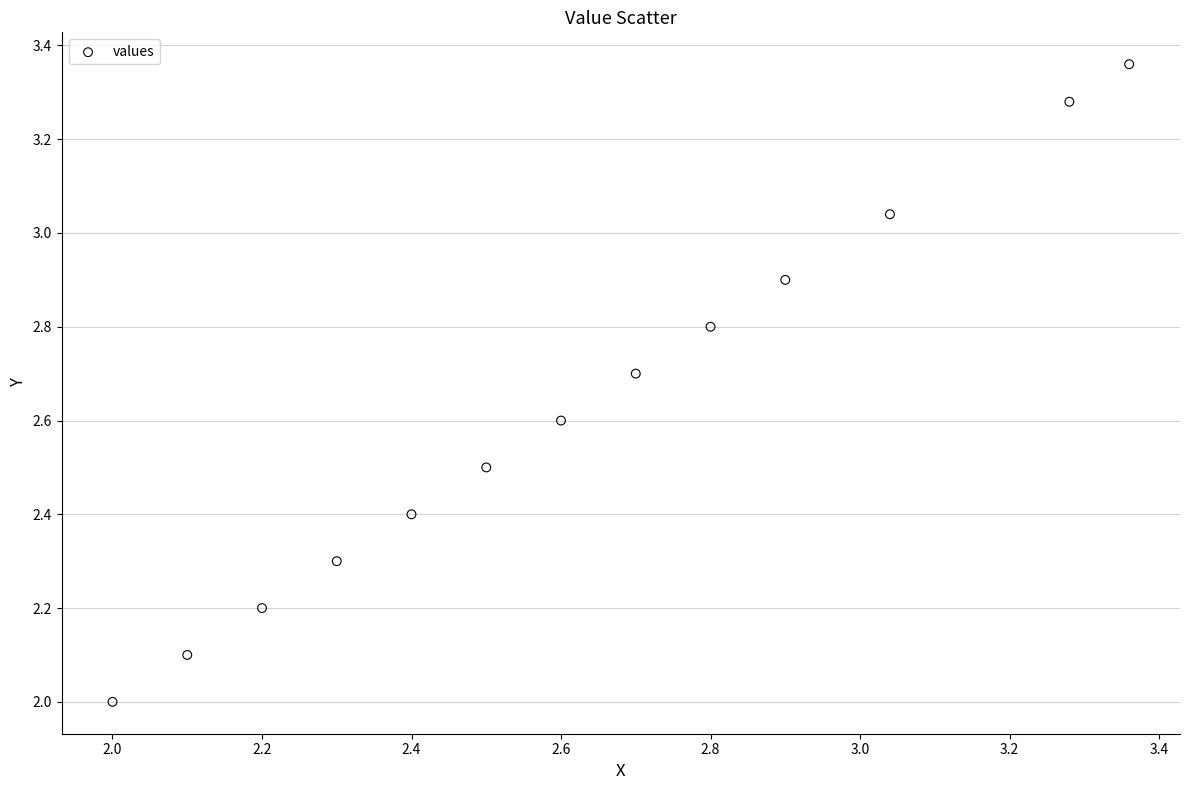

What is the range of X values (max minus min)?

1.4